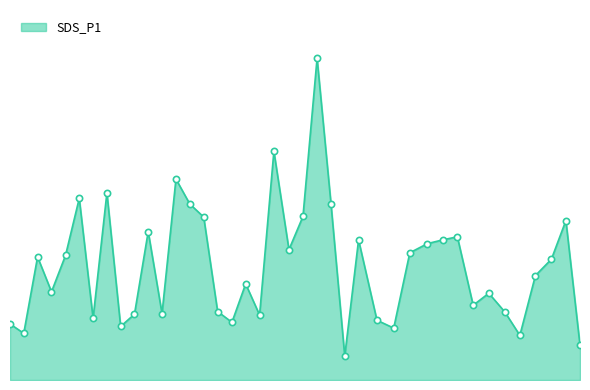

Reading left to right, what are all the values shown in this chart?

2.7	2.2	5.9	4.2	6.0	8.8	3.0	9.0	2.6	3.2	7.2	3.2	9.7	8.5	7.8	3.3	2.8	4.6	3.1	11.0	6.3	7.9	15.5	8.5	1.1	6.8	2.9	2.5	6.1	6.6	6.8	6.9	3.6	4.2	3.3	2.1	5.0	5.8	7.7	1.7